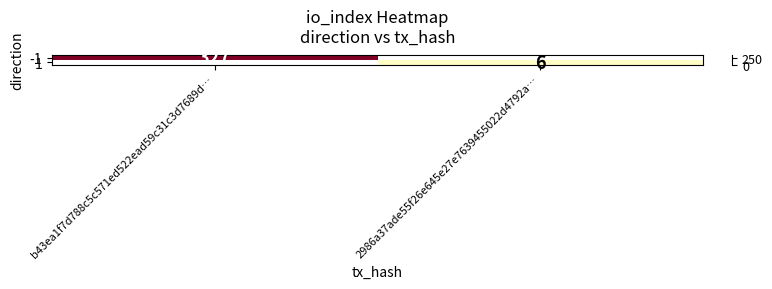

How many categories are shown in the chart?

2